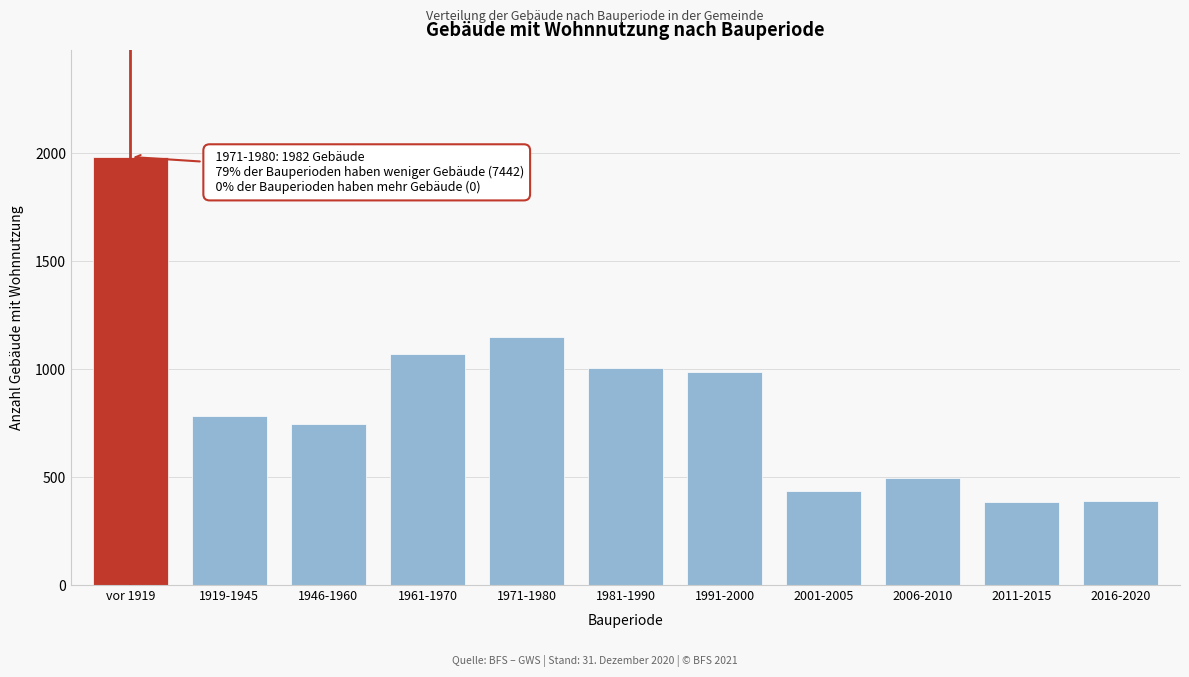

What is the average value?

857